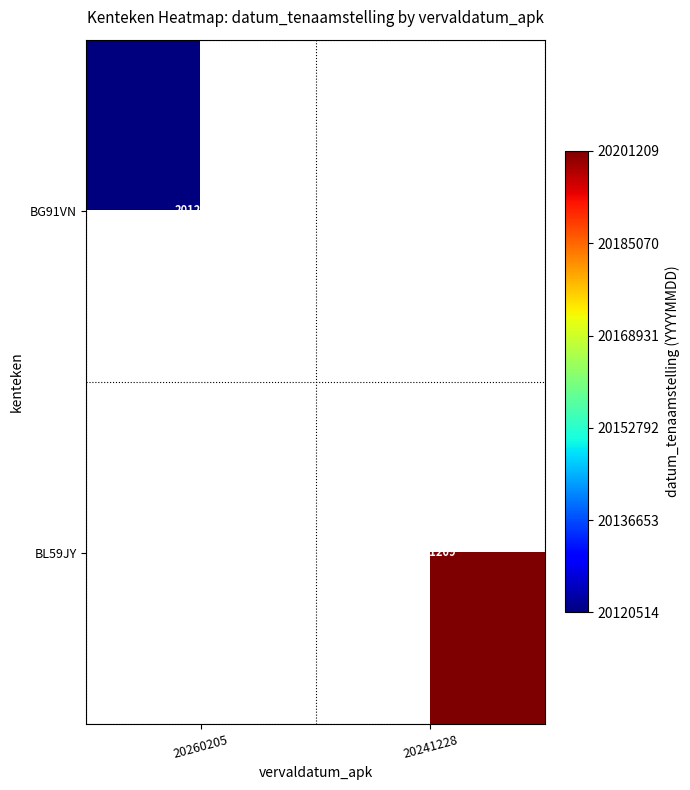

The value of BG91VN at 20260205 is 20120514. True or false?

True